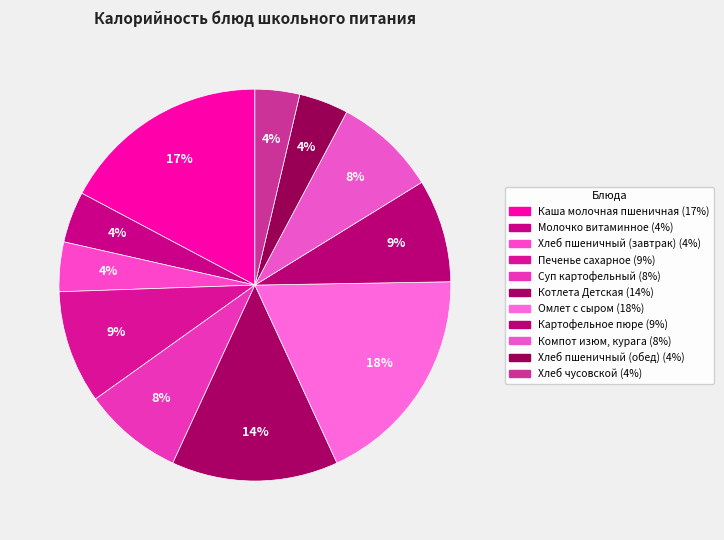

The Хлеб пшеничный (обед) slice represents 4% of the pie. True or false?

True